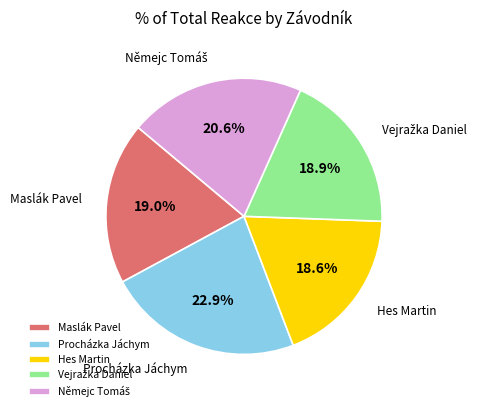

Is there a majority slice in this chart?

No